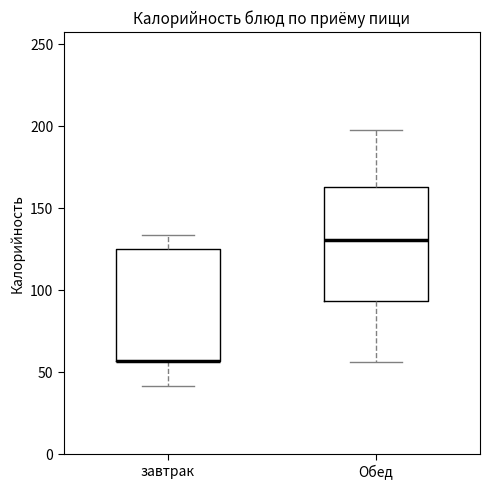

Reading left to right, read every box against the y-axis: the position of its median line, the range the box covers, and the ends of its whiskers. The values are not printed on the chart, so give them approximately, as read against the axis.

завтрак: median 55 (drawn on the box's lower edge), box 55 to 125, whiskers 40 to 135
Обед: median 130, box 95 to 165, whiskers 55 to 200